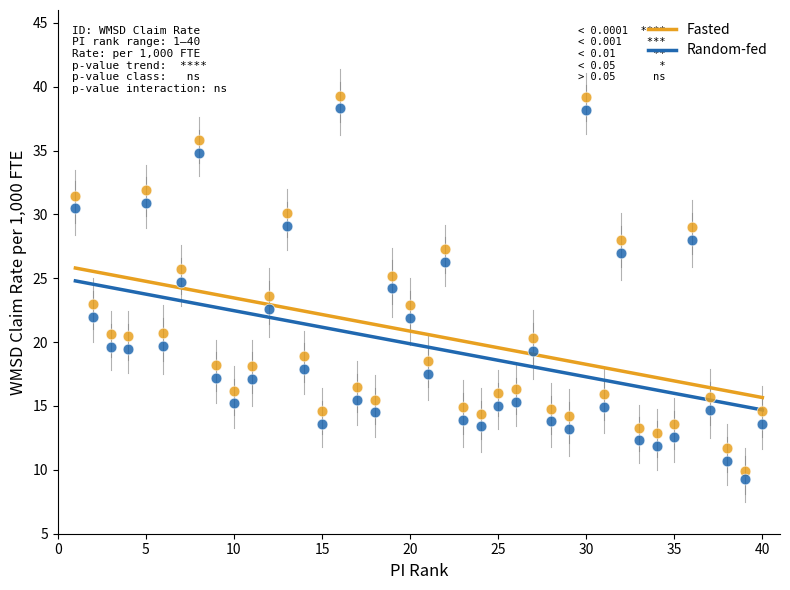

What is the X range (max minus min) for the scatter plot?

39.0